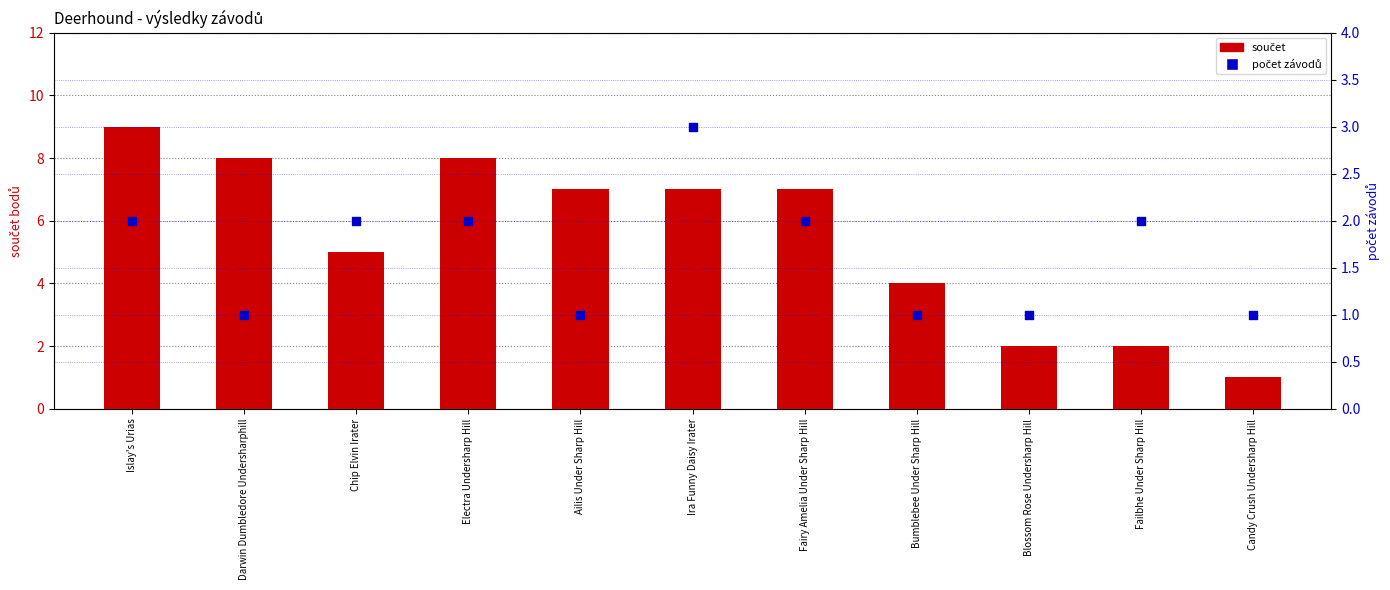

Which series has the widest spread of Y values?

součet